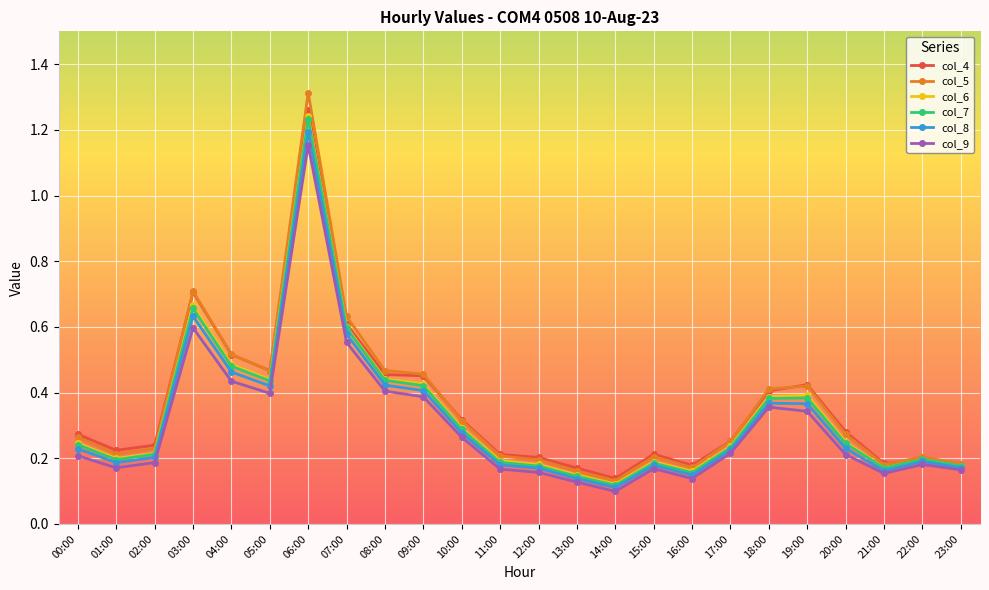

How many lines are shown in the chart?

6